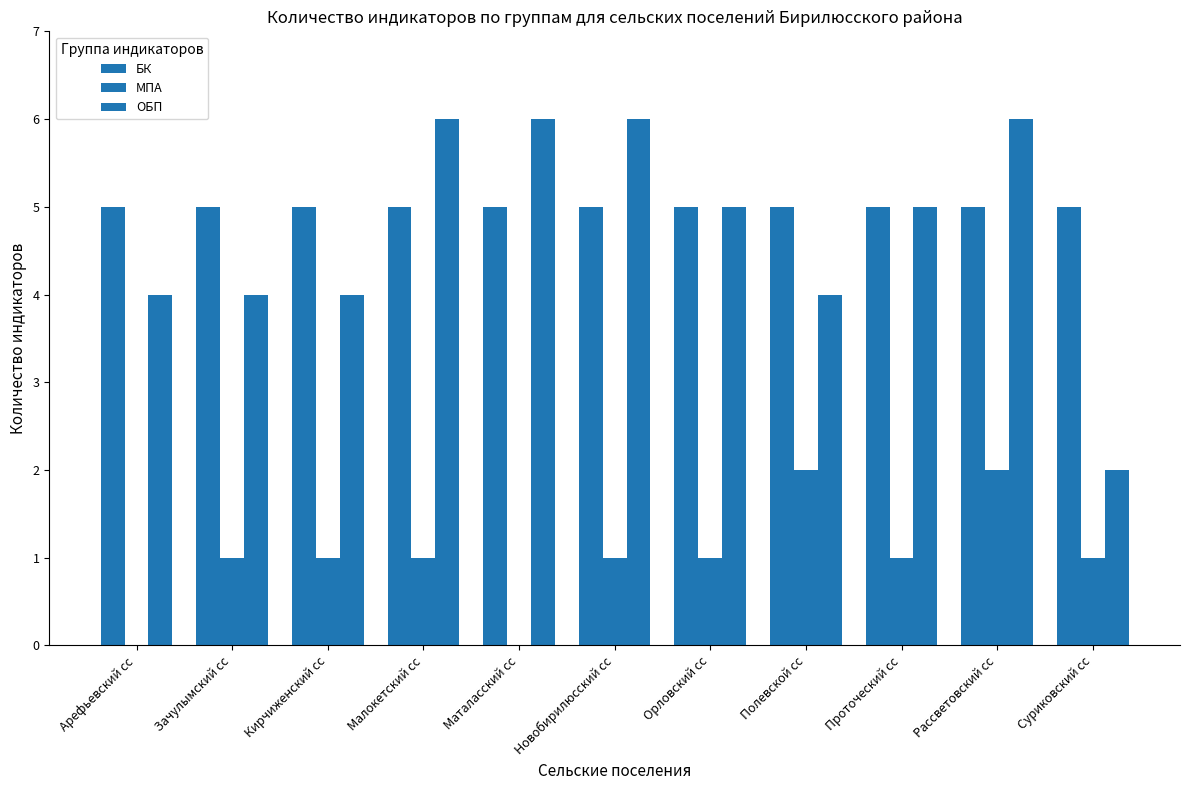

What is the value of the БК bar at the 3rd from the left?

5